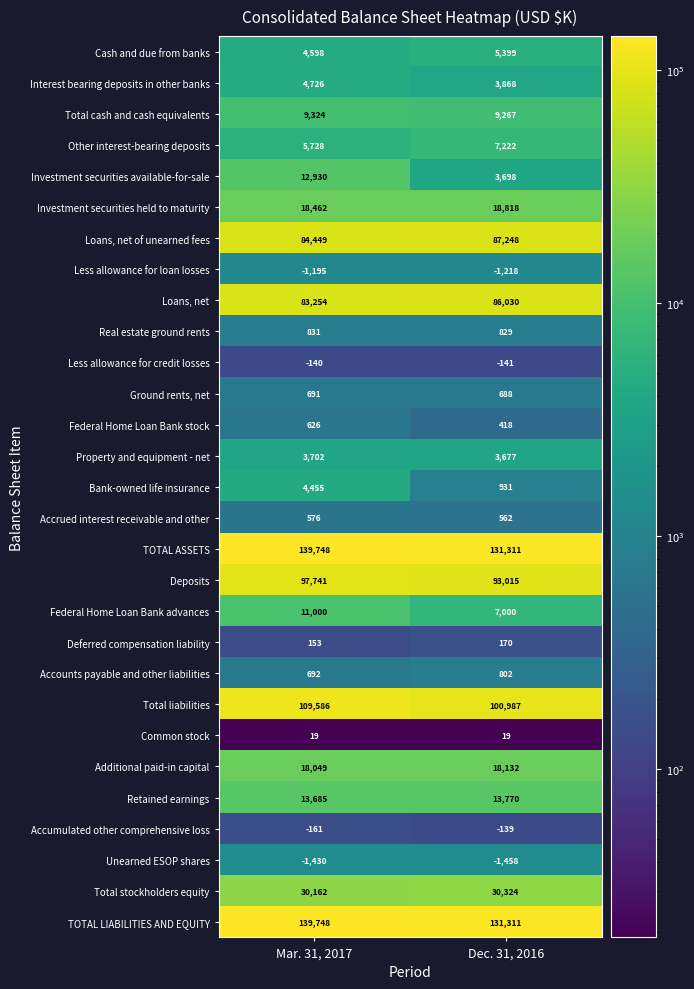

Which series has the widest spread of values?

Investment securities available-for-sale